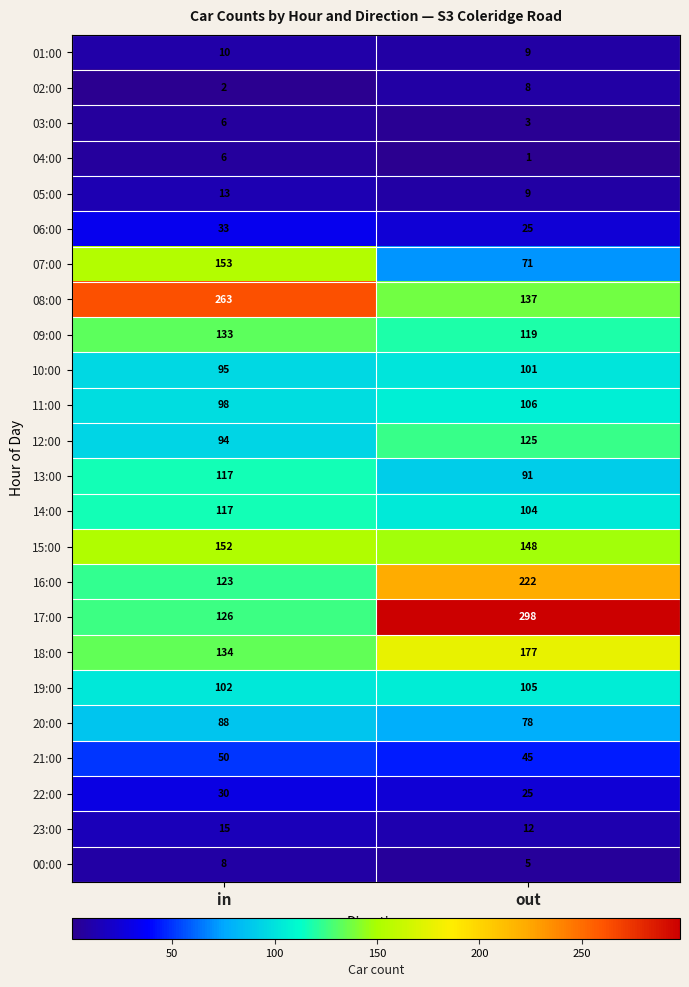

What value does the 15:00 series have at out?

148